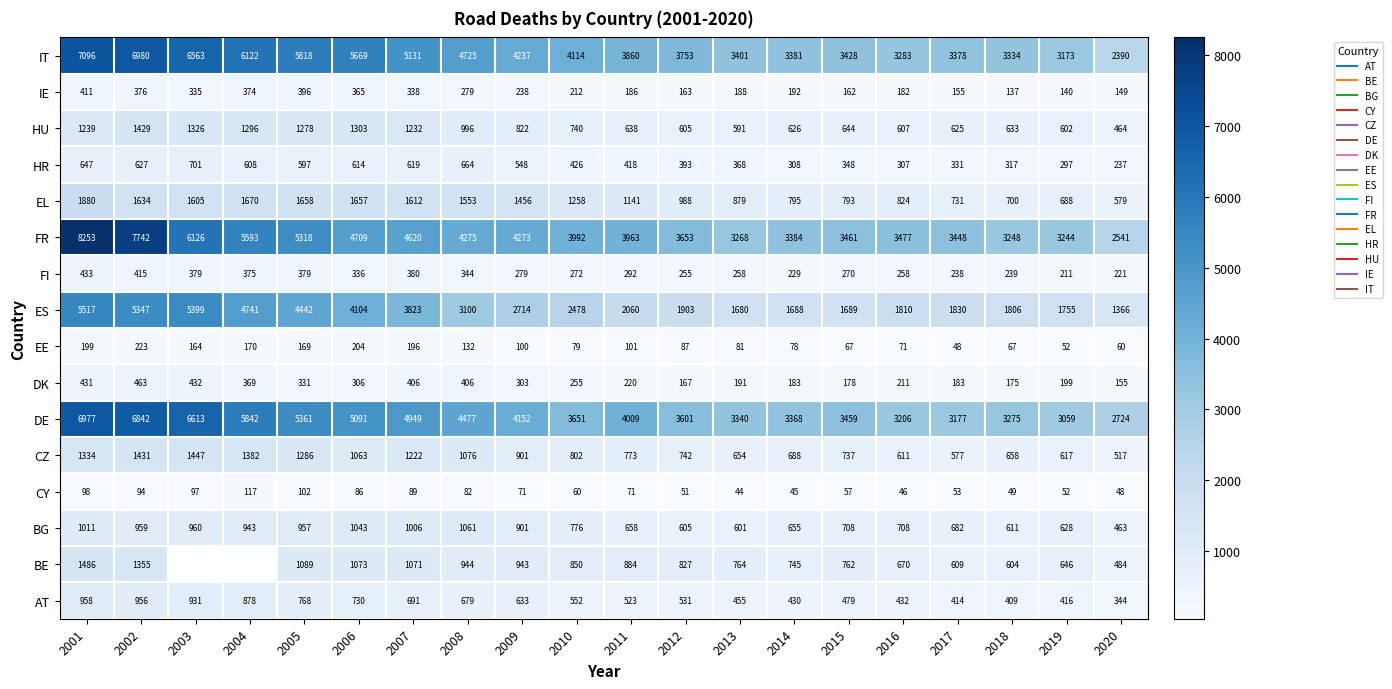

What is the greatest value displayed?

8253.0